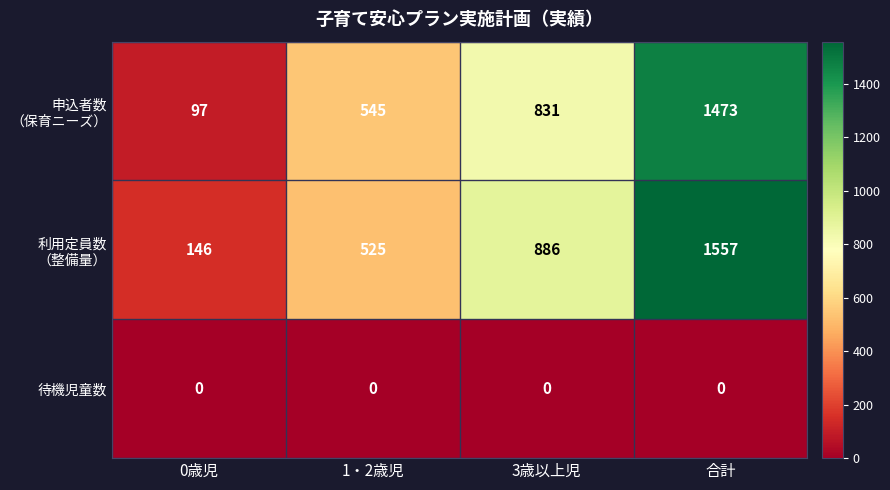

Is it true that 待機児童数 equals 0 at 3歳以上児?

True